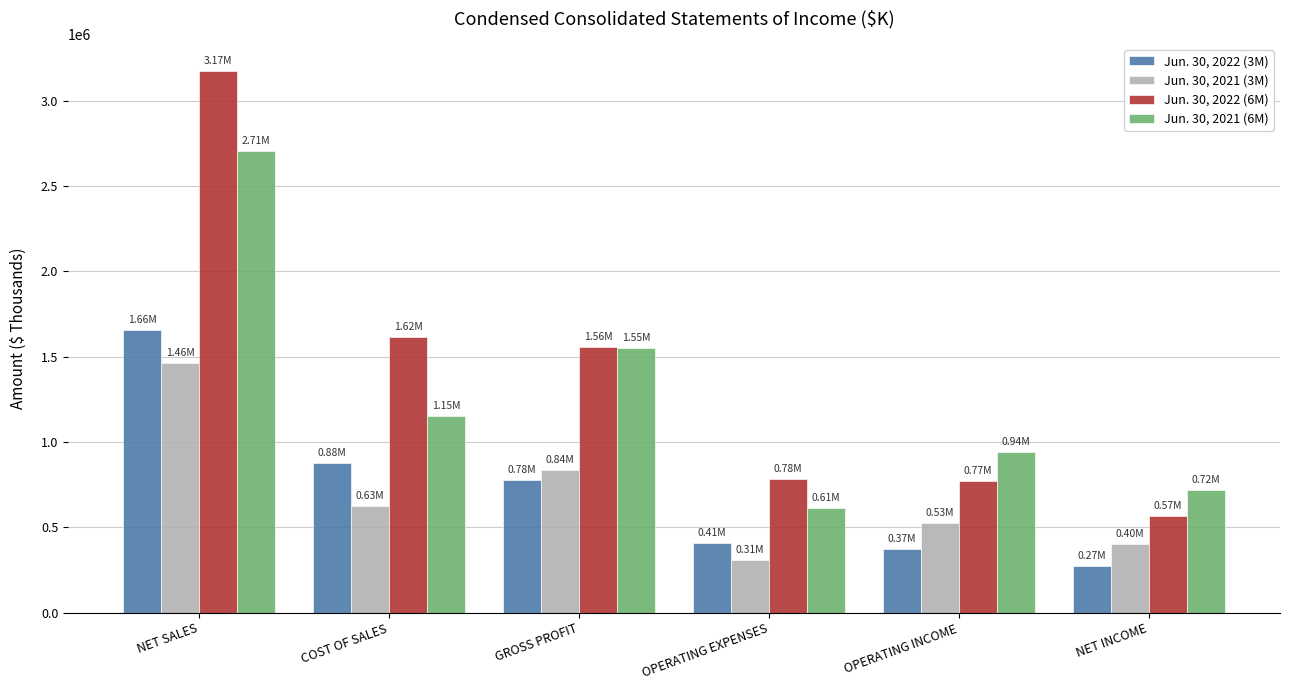

What is the difference between the Jun. 30, 2022 (3M) values at NET INCOME and GROSS PROFIT?

506501